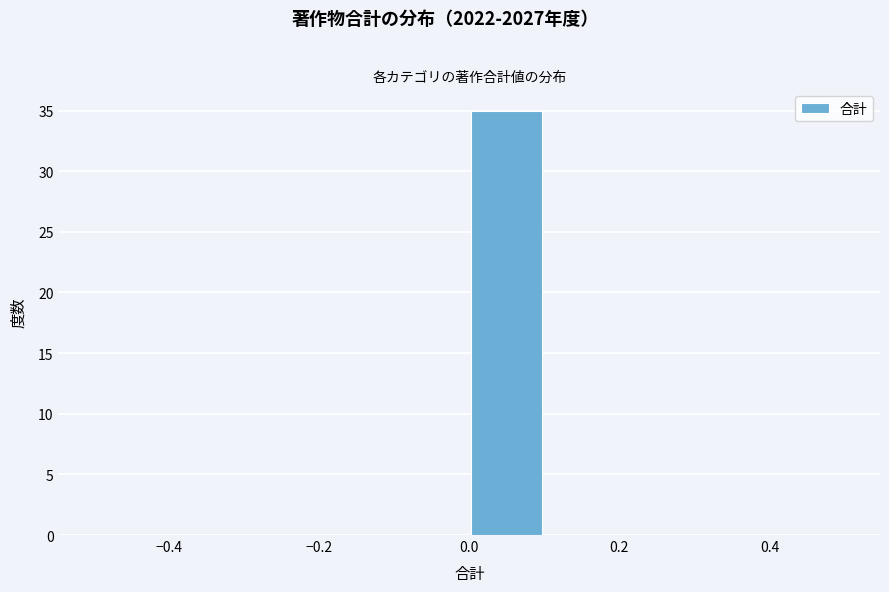

Which range on the x-axis has the tallest bar?

0.0 to 0.1